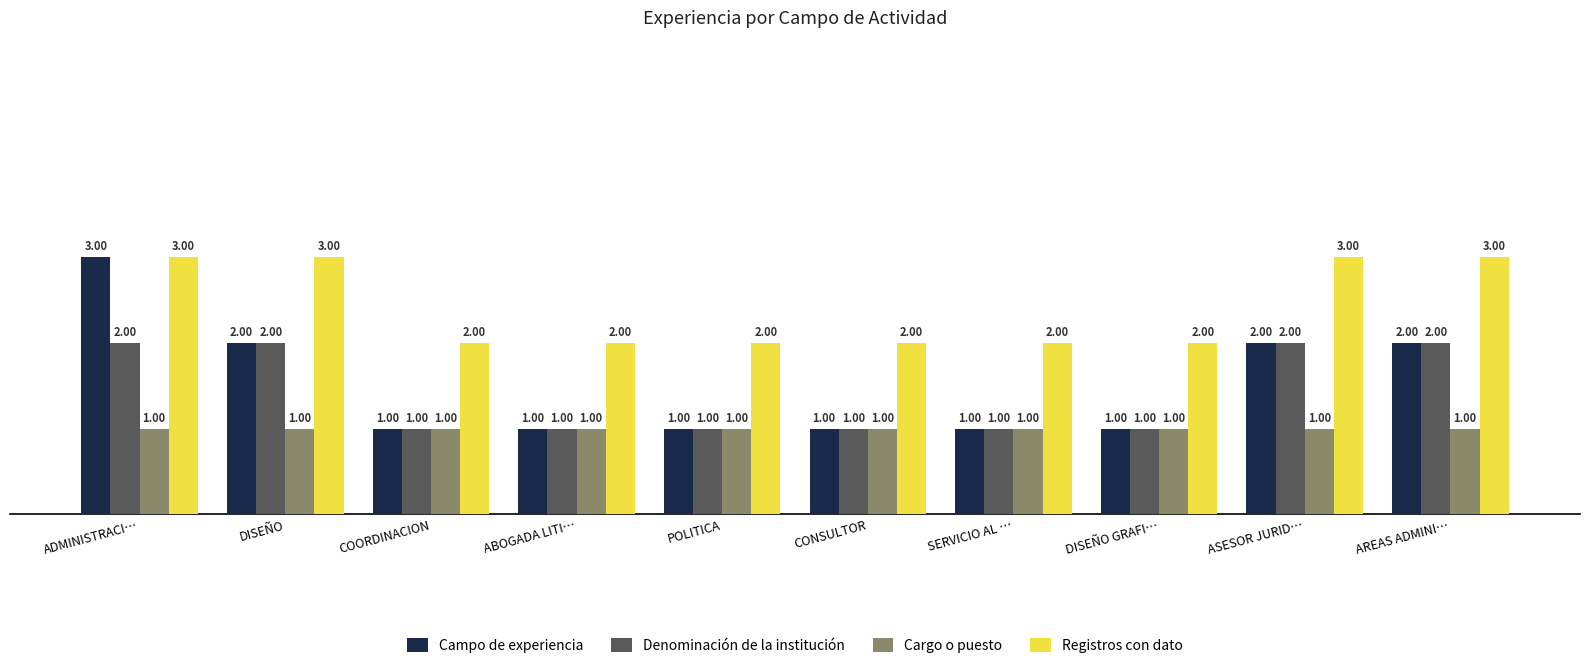

Which series has the largest range (max minus min)?

Campo de experiencia